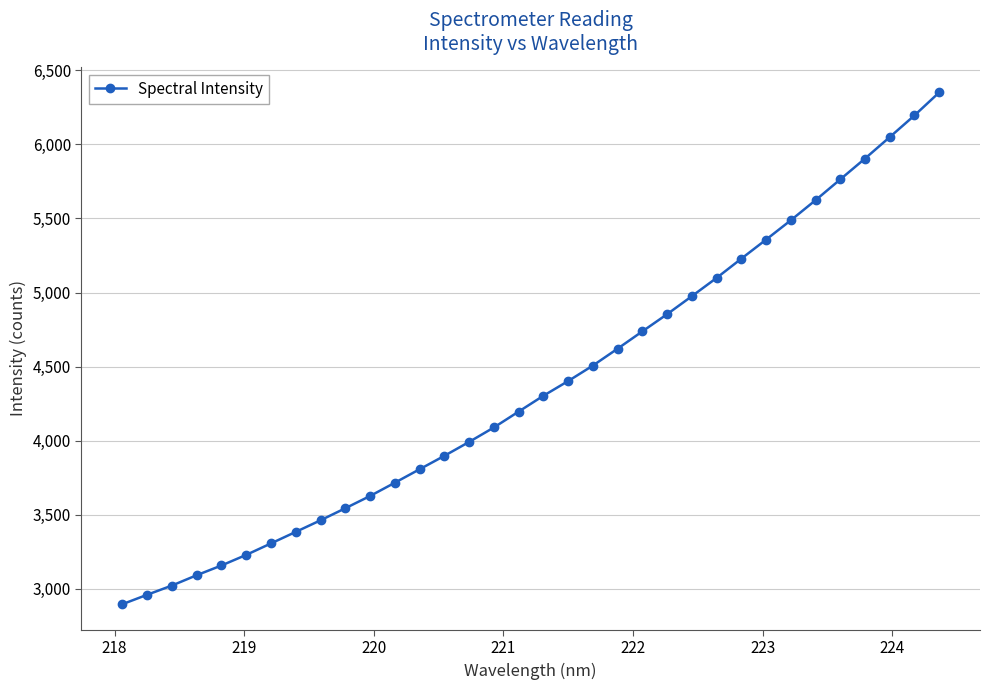

What is the average value?

4378.0